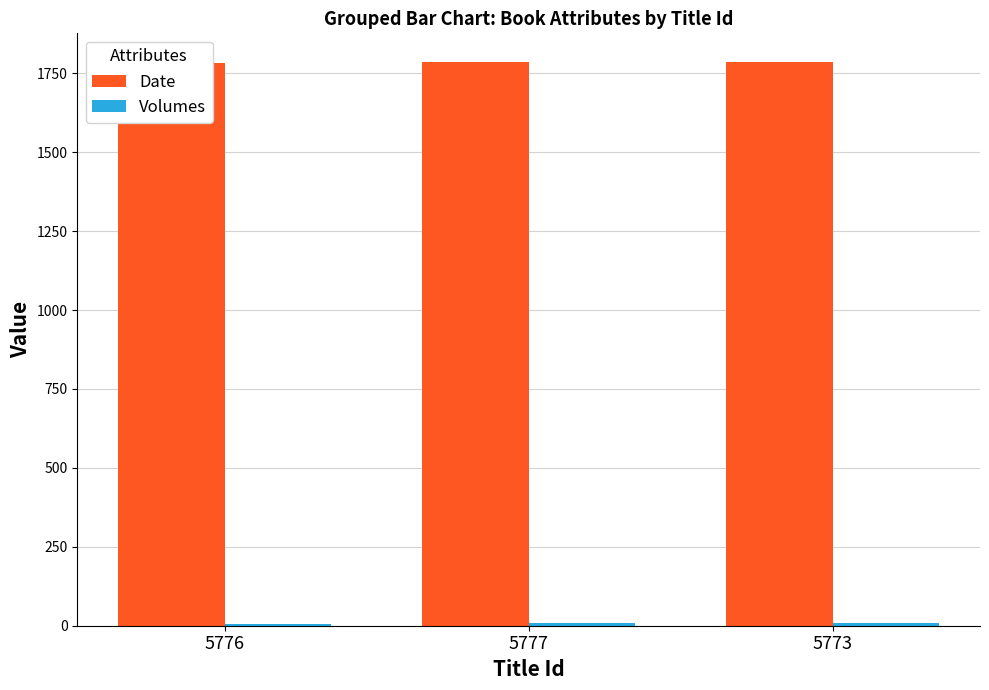

Is it true that Date equals 1784 at 5777?

True